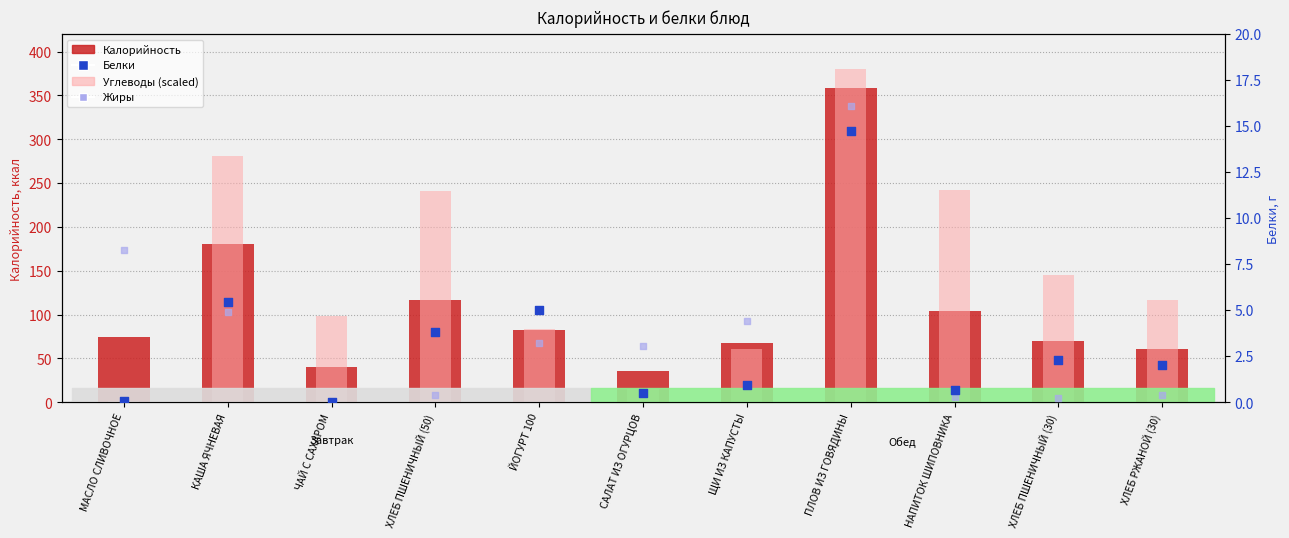

What is the total value across all series at НАПИТОК ШИПОВНИКА?

346.3